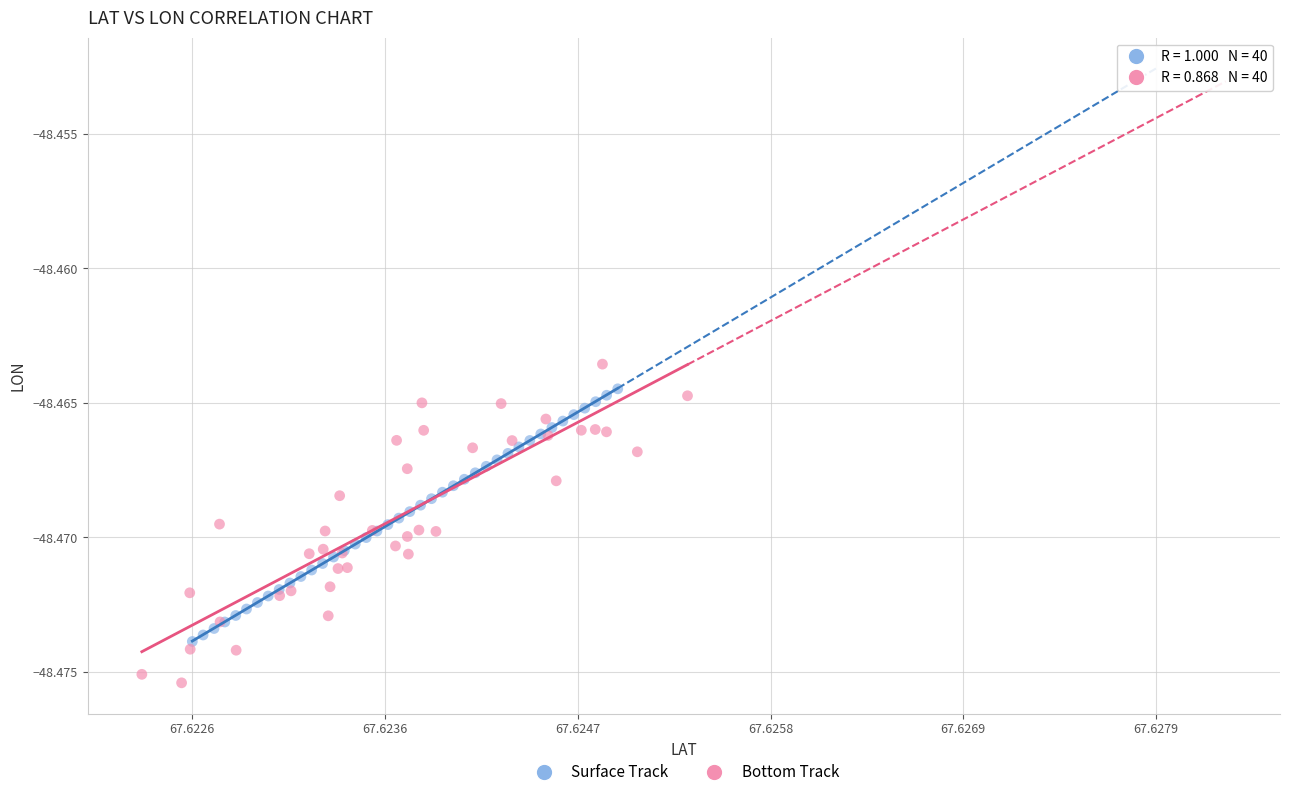

Which series contains the lowest Y value?

Bottom Track